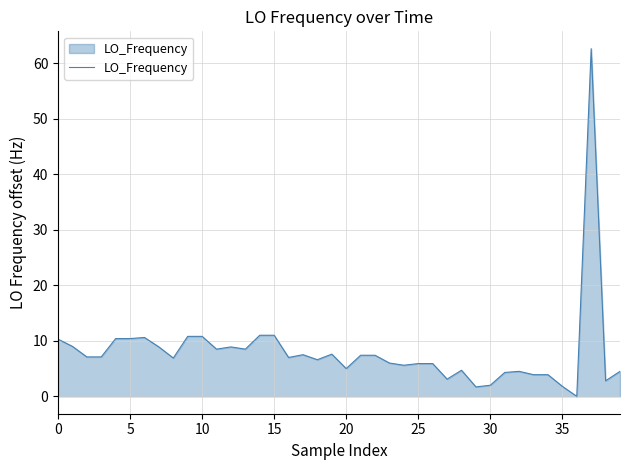

What is the greatest value displayed?

62.6